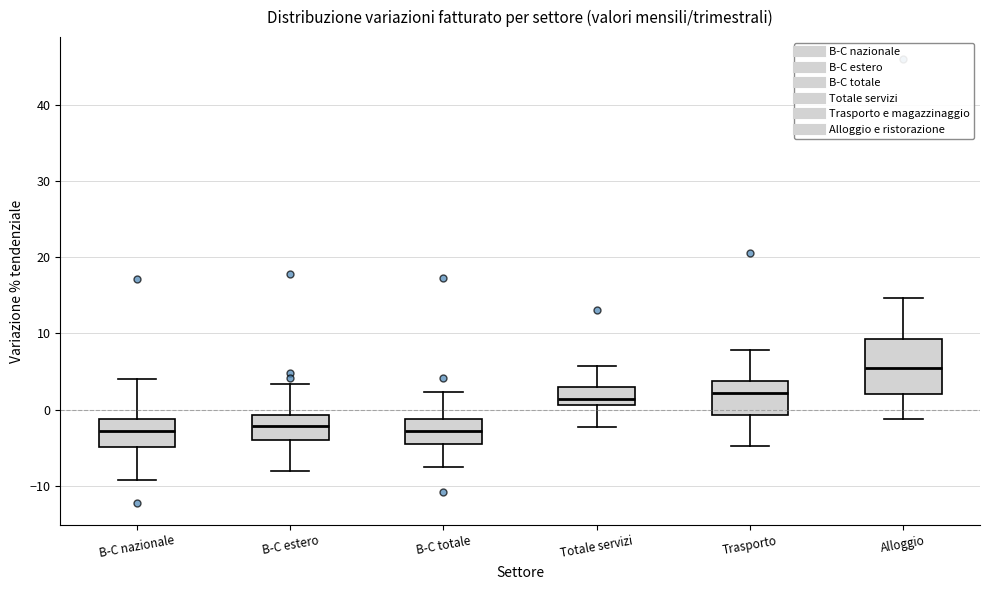

Reading left to right, read every box against the y-axis: the position of its median line, the range the box covers, and the ends of its whiskers. The values are not printed on the chart, so give them approximately, as read against the axis.

B-C nazionale: median -3, box -5 to -1, whiskers -9 to 4
B-C estero: median -2, box -4 to -1, whiskers -8 to 3
B-C totale: median -3, box -5 to -1, whiskers -7 to 2
Totale servizi: median 1 (just above the box's lower edge), box 1 to 3, whiskers -2 to 6
Trasporto: median 2, box -1 to 4, whiskers -5 to 8
Alloggio: median 5, box 2 to 9, whiskers -1 to 15